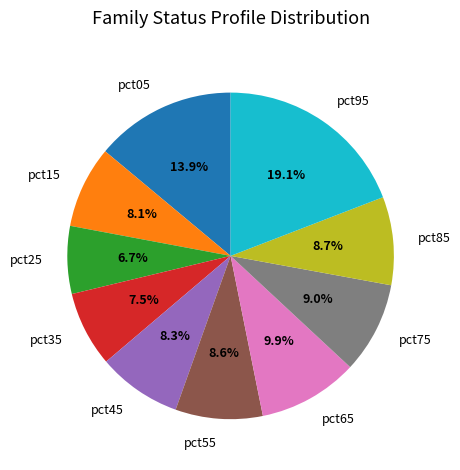

What percentage is NOT represented by pct25?

93.3%